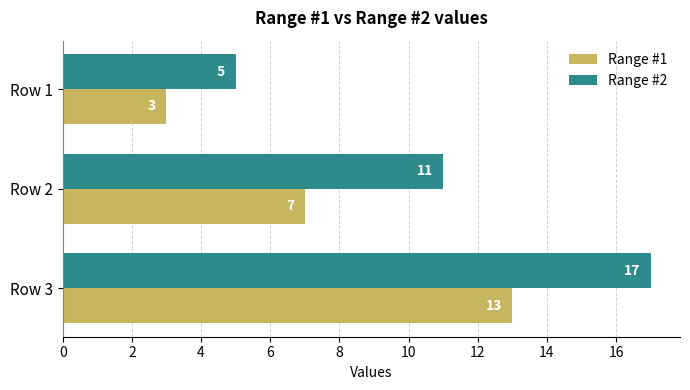

How many Range #2 values are between 5 and 17?

3